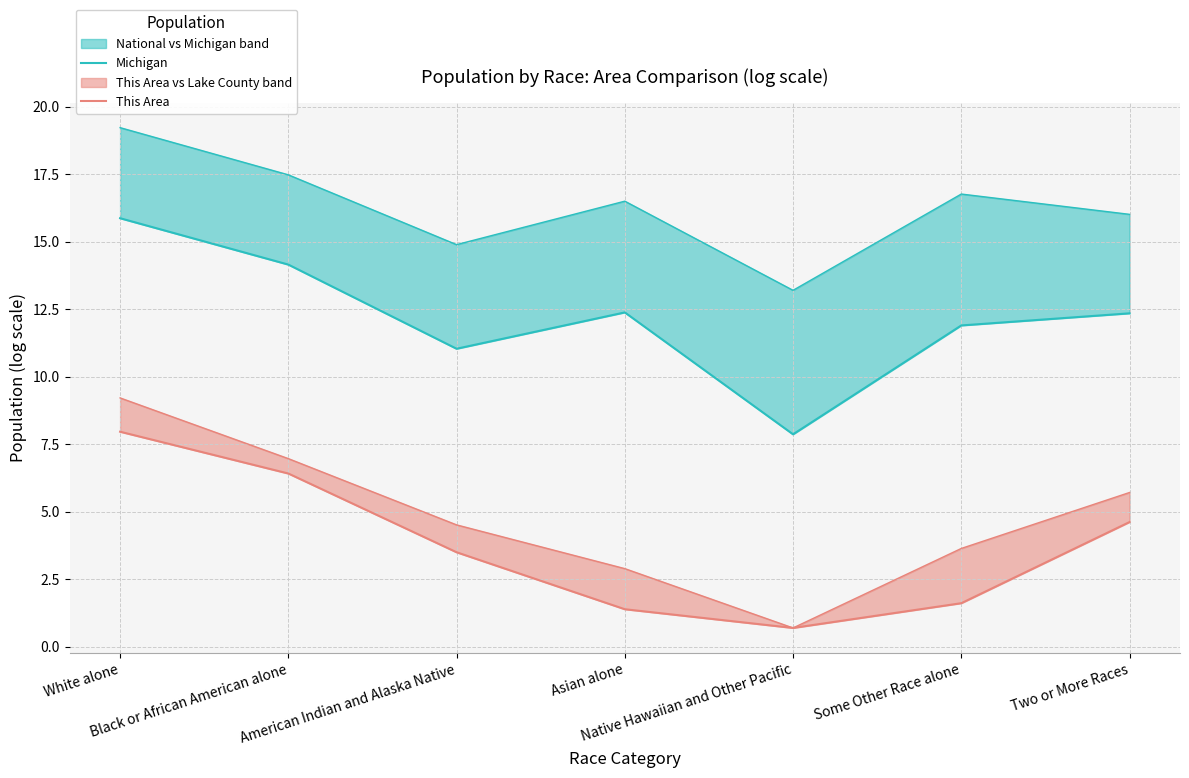

True or false: Michigan has more than 2 points higher than both neighbors.

False